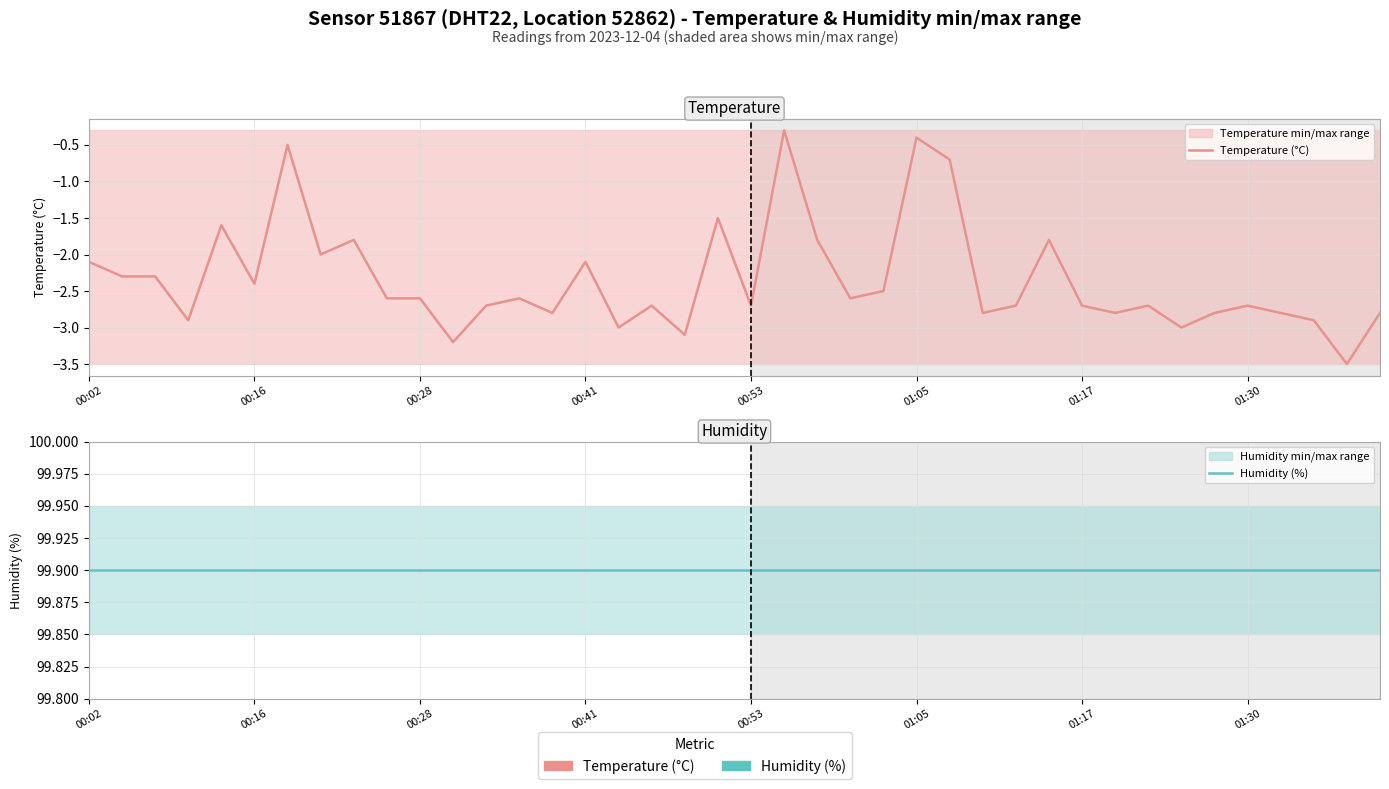

At which category is the sum across all series the highest?

21